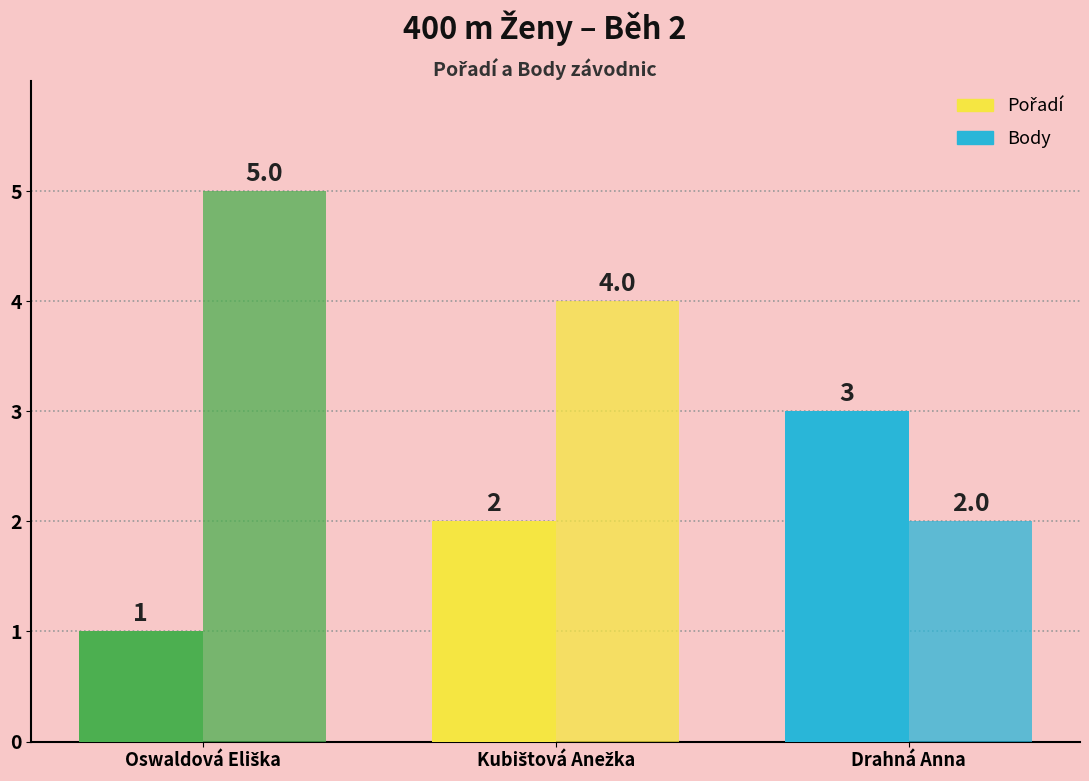

Which series has the largest total across all categories?

Body